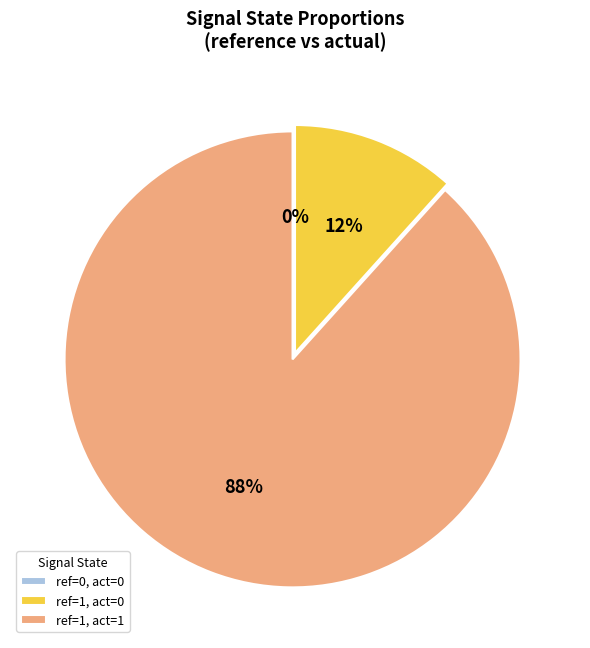

How many slices are in this pie chart?

3